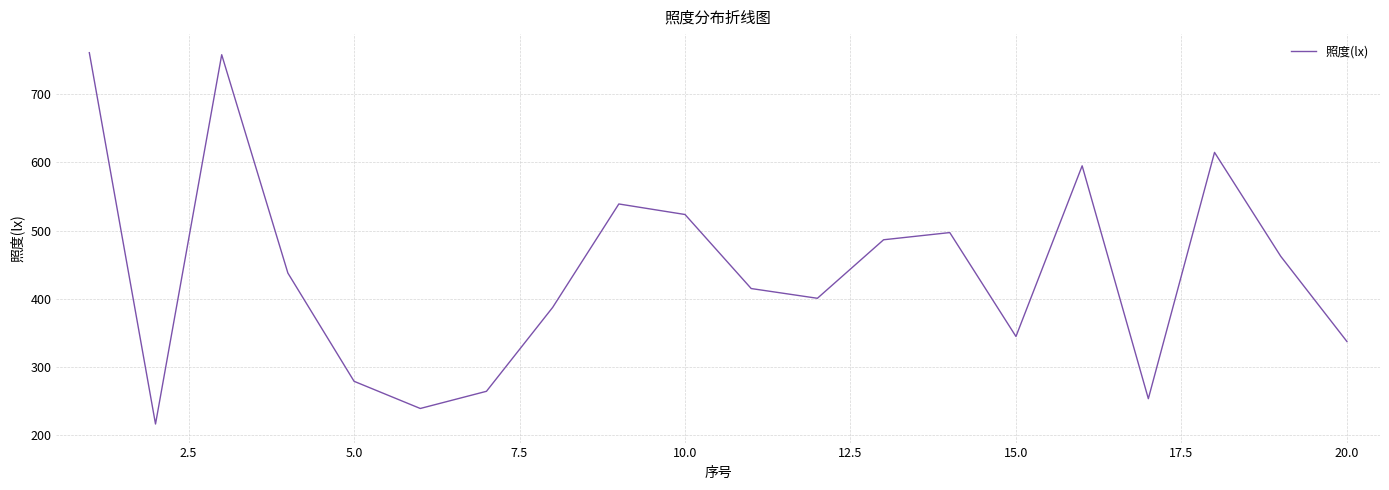

What is the difference between the maximum and minimum values?

545.6